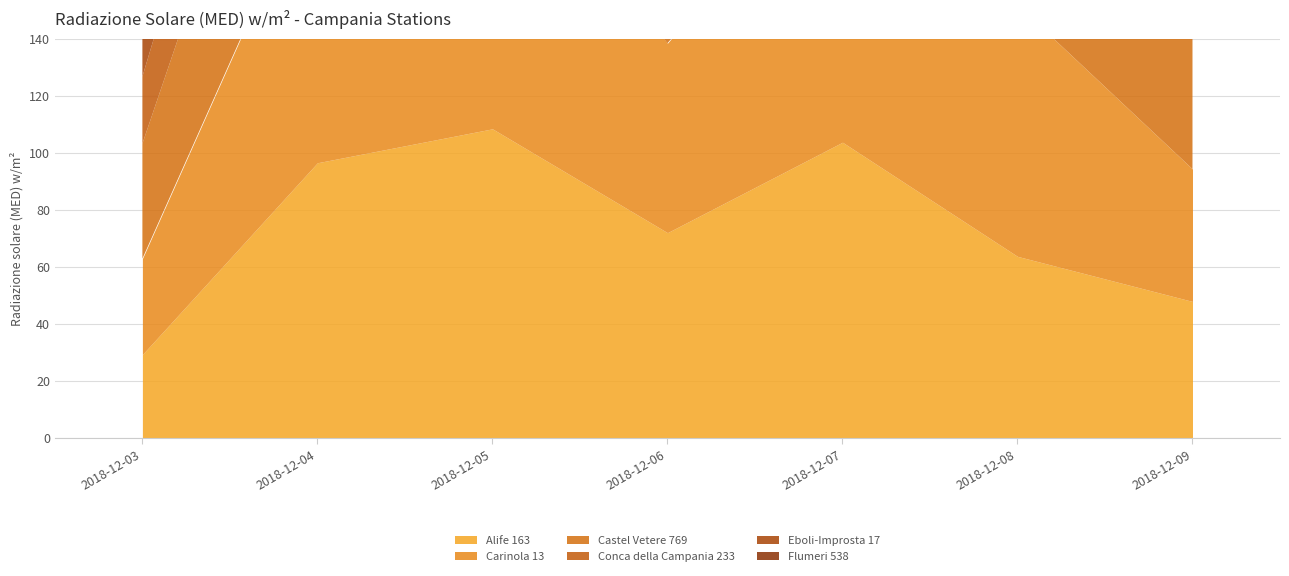

What is the value of the Alife 163 point at the 4th from the left?

72.0